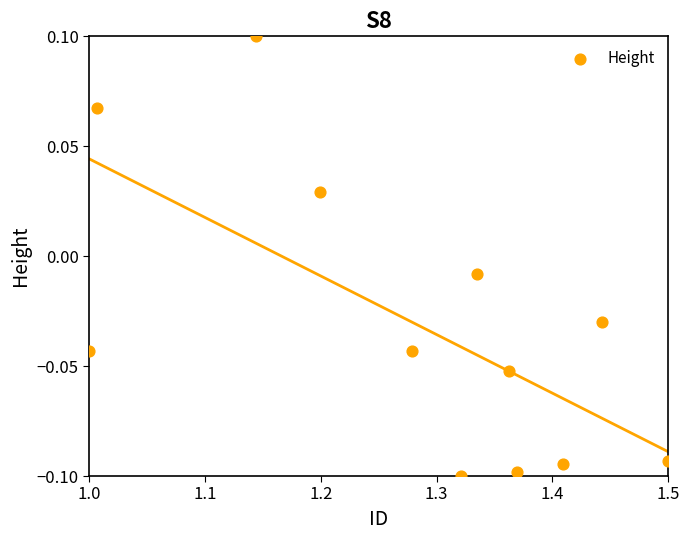

What is the range of X values (max minus min)?

0.5